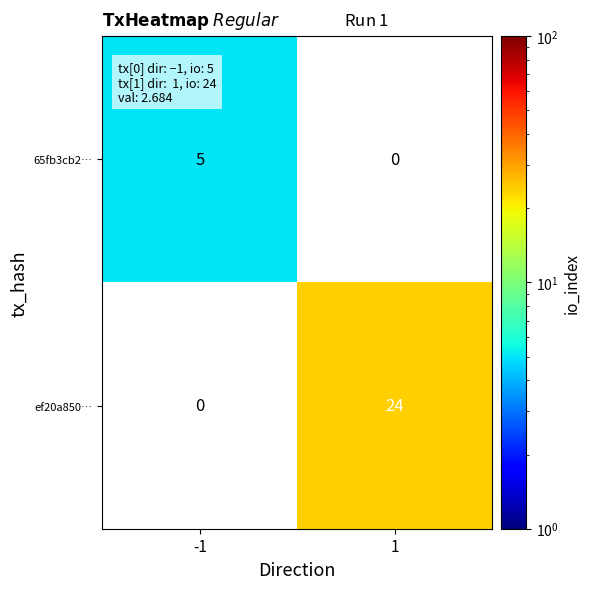

Reading left to right, what are all the values shown in this chart?

65fb3cb2…: 5	0
ef20a850…: 0	24